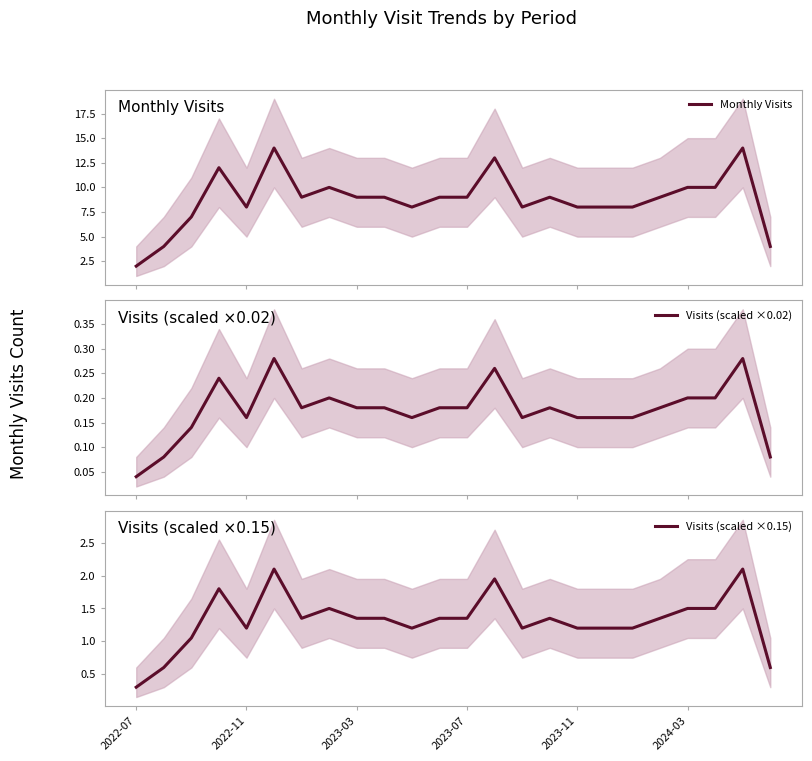

What is the lowest value of the Visits (scaled ×0.15) series?

0.3